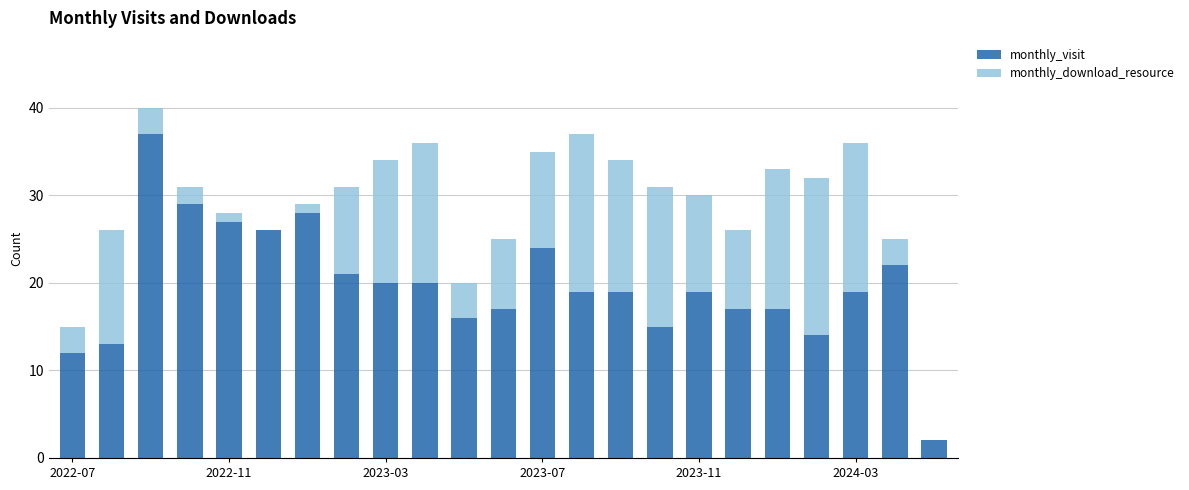

What is the highest value of the monthly_visit series?

37